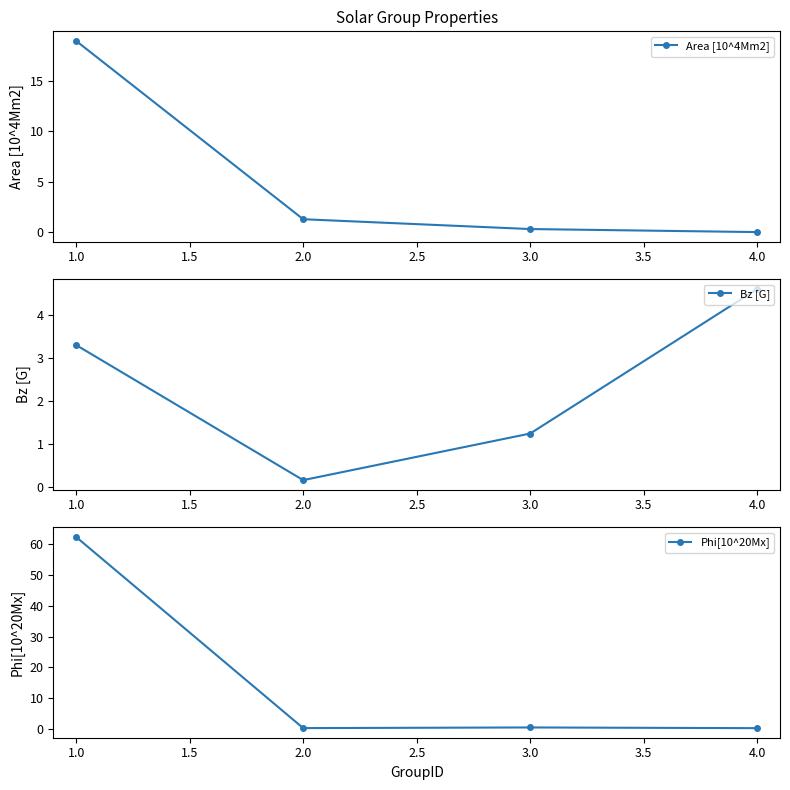

Reading left to right, extract all data points from this chart.

Area [10^4Mm2]: 18.9	1.3	0.3	0.0
Bz [G]: 3.3	0.2	1.2	4.6
Phi[10^20Mx]: 62.4	0.2	0.4	0.2